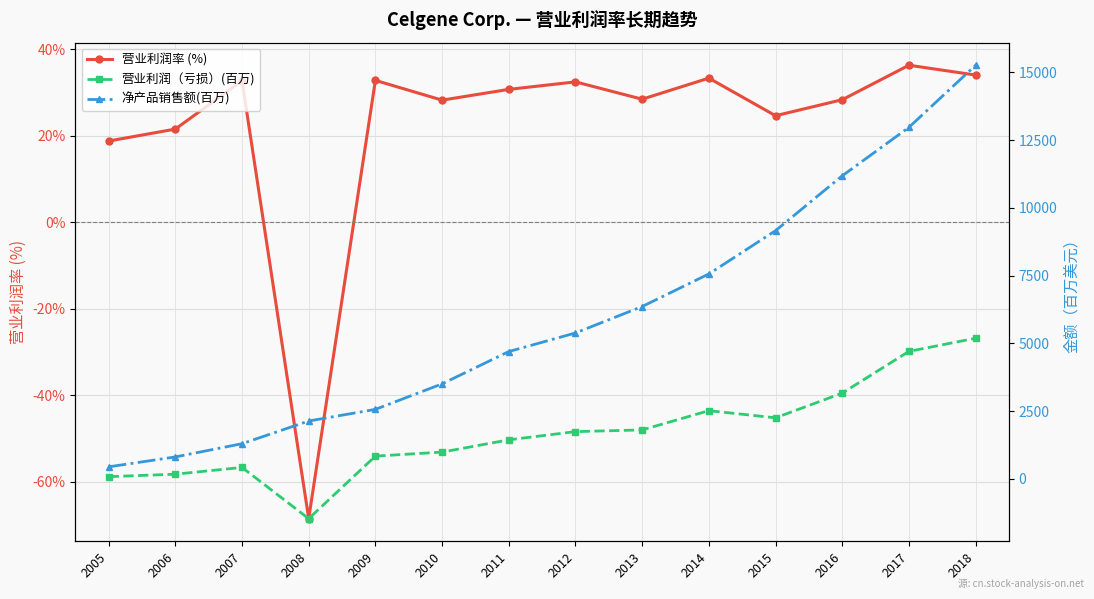

True or false: 净产品销售额(百万) and 营业利润（亏损）(百万) cross at least once.

False